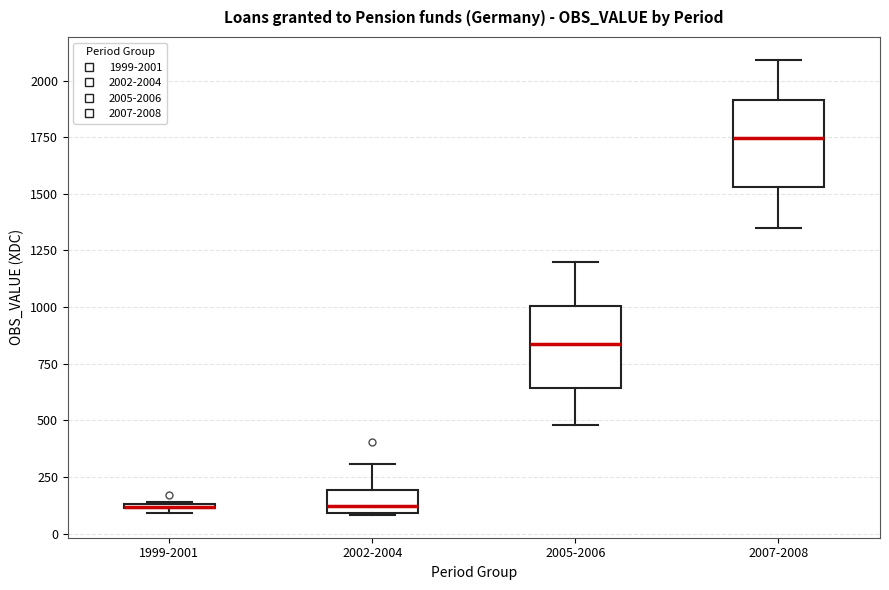

Where is the upper edge of the box for 2005-2006 on the y-axis? The values are not printed on the chart, so give them approximately, as read against the axis.

1000